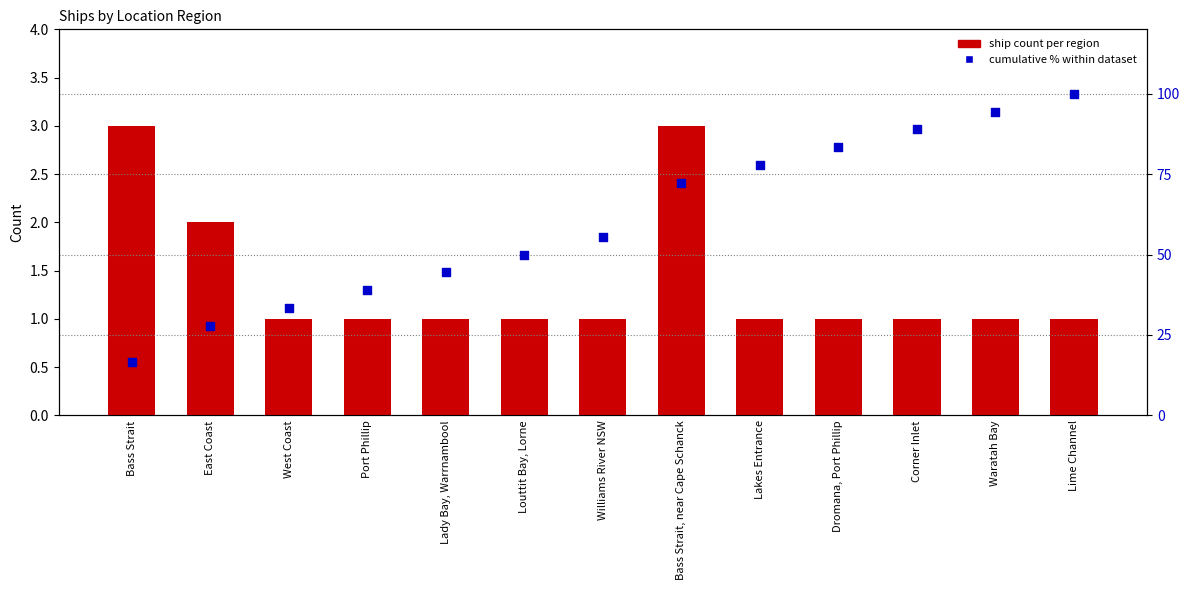

Which series contains the lowest Y value?

ship count per region